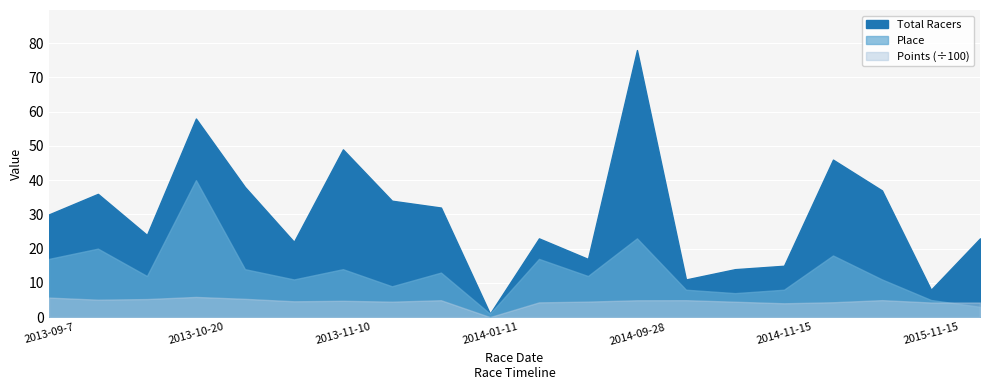

What is the label of the 9th point from the right?

2014-09-20